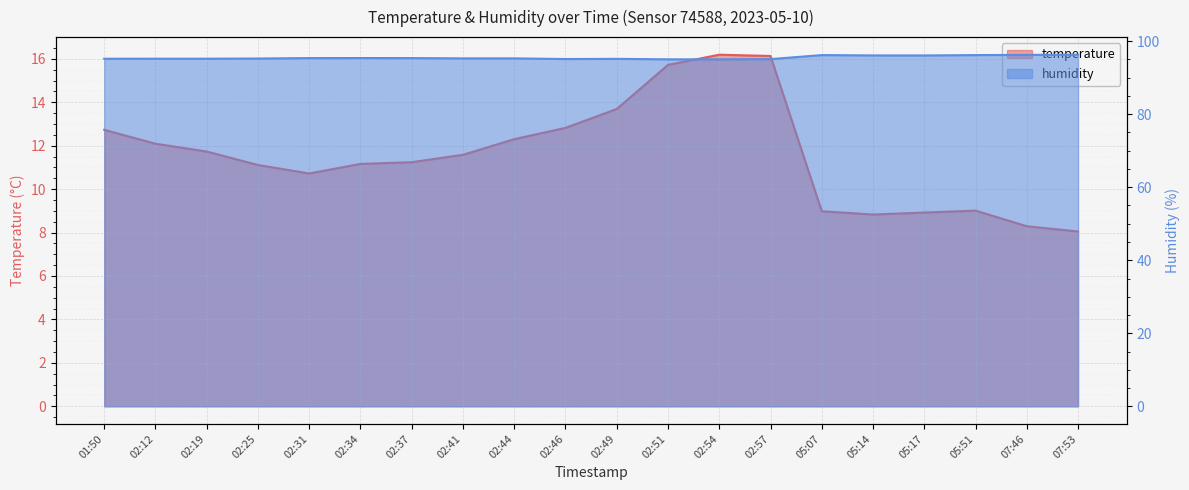

Which series has the largest range (max minus min)?

temperature